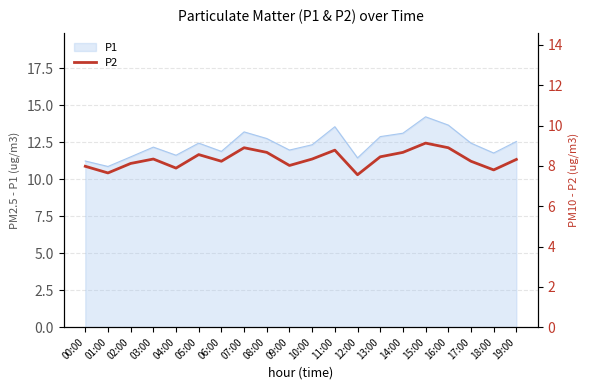

At which category does the chart reach its minimum across all series?

12:00